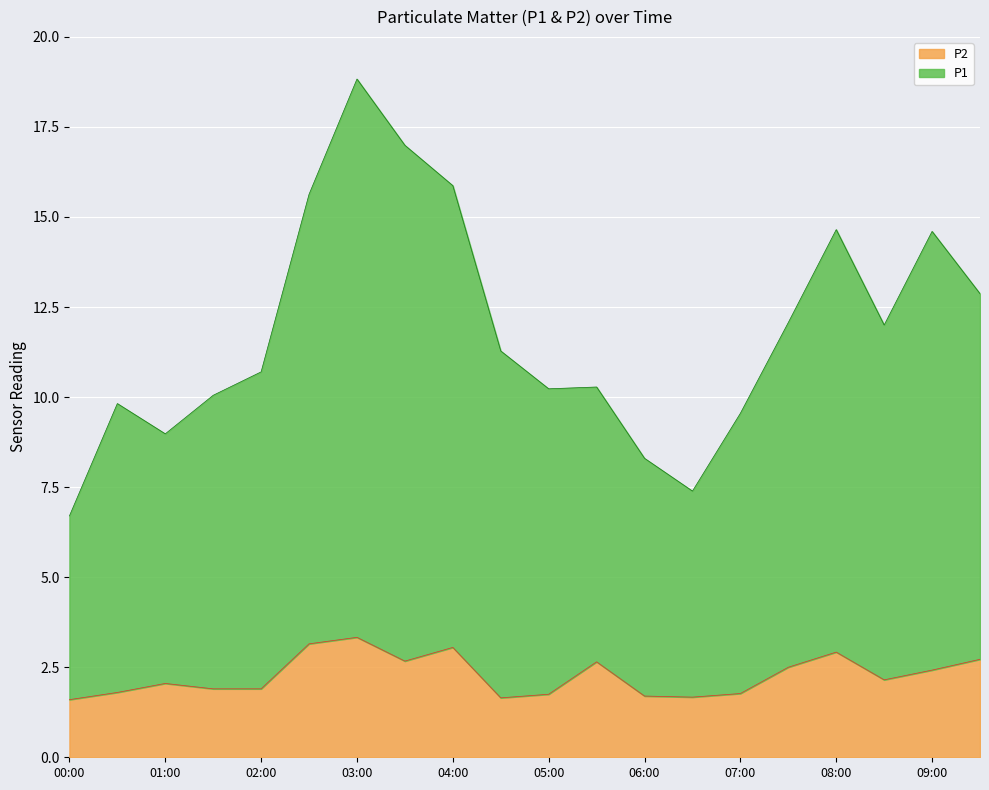

What is the difference between the P1 values at 02:30 and 04:30?

4.3